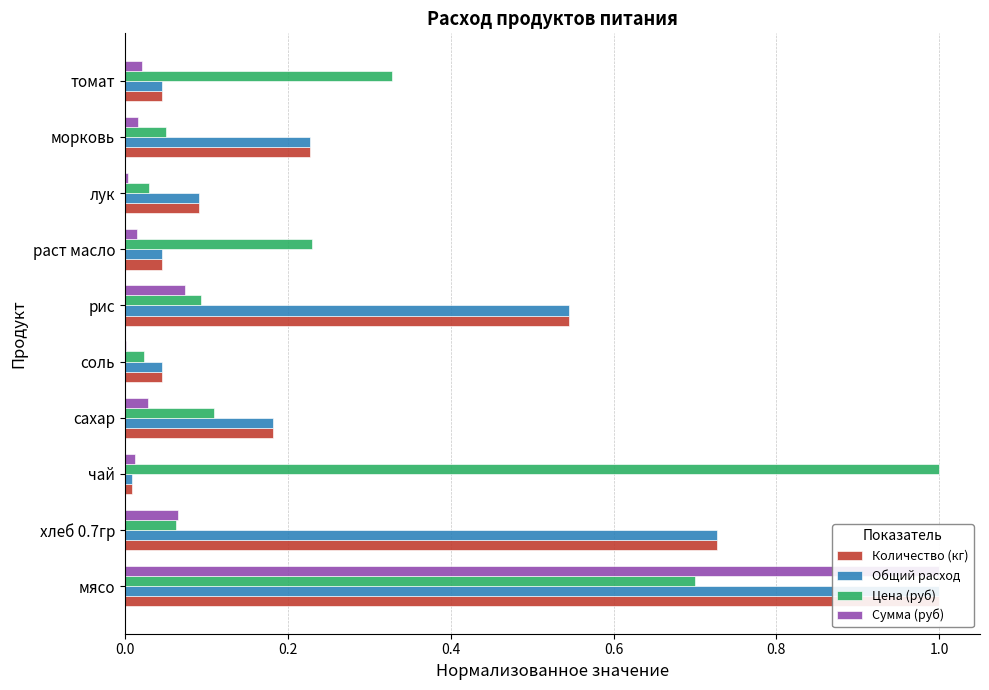

Reading right to left, extract all data points from this chart.

Количество (кг): 0.0	0.2	0.1	0.0	0.5	0.0	0.2	0.0	0.7	1.0
Общий расход: 0.0	0.2	0.1	0.0	0.5	0.0	0.2	0.0	0.7	1.0
Цена (руб): 0.3	0.1	0.0	0.2	0.1	0.0	0.1	1.0	0.1	0.7
Сумма (руб): 0.0	0.0	0.0	0.0	0.1	0.0	0.0	0.0	0.1	1.0